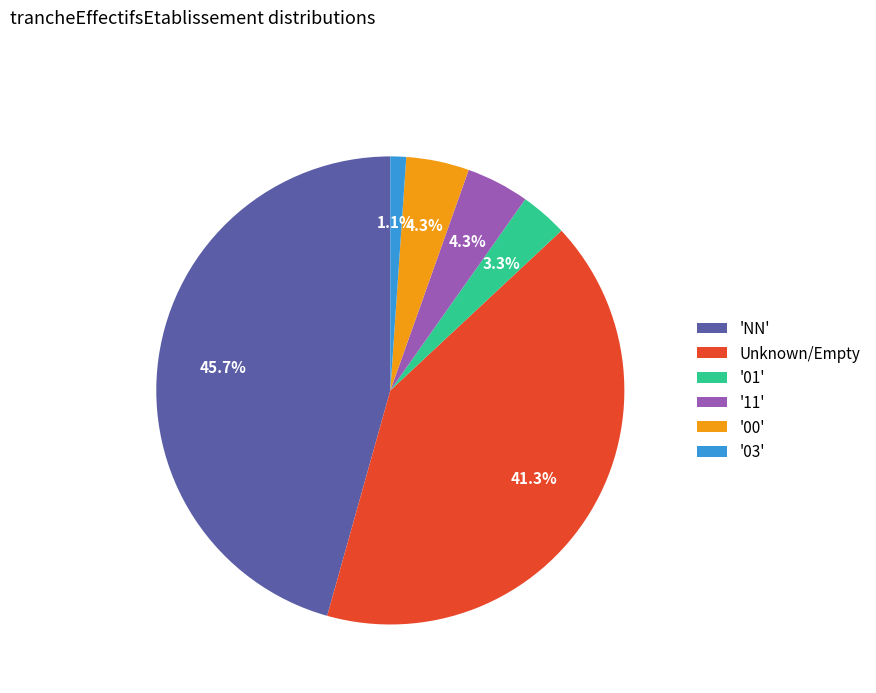

Combined, do '11' and '00' account for over 50%?

No